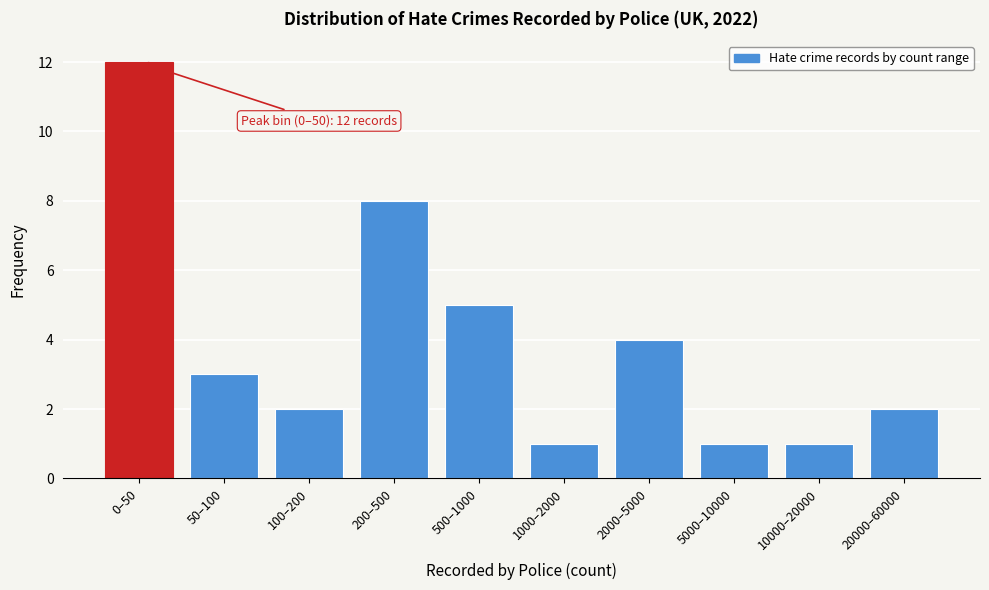

Reading left to right, extract all data points from this chart.

12	3	2	8	5	1	4	1	1	2